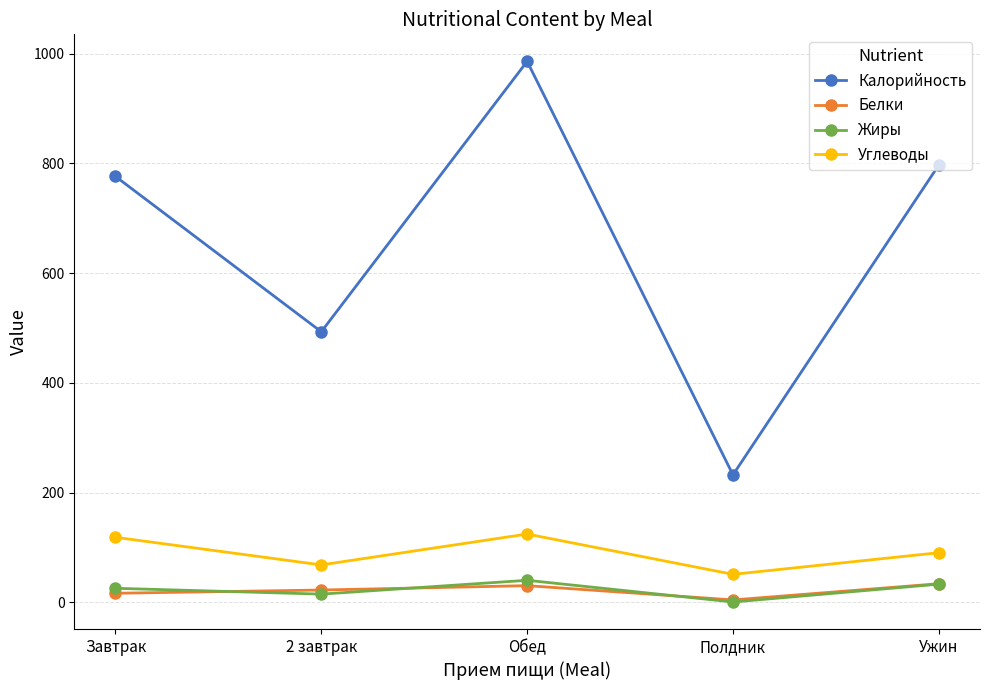

The value of Калорийность at Полдник is 232.6. True or false?

True